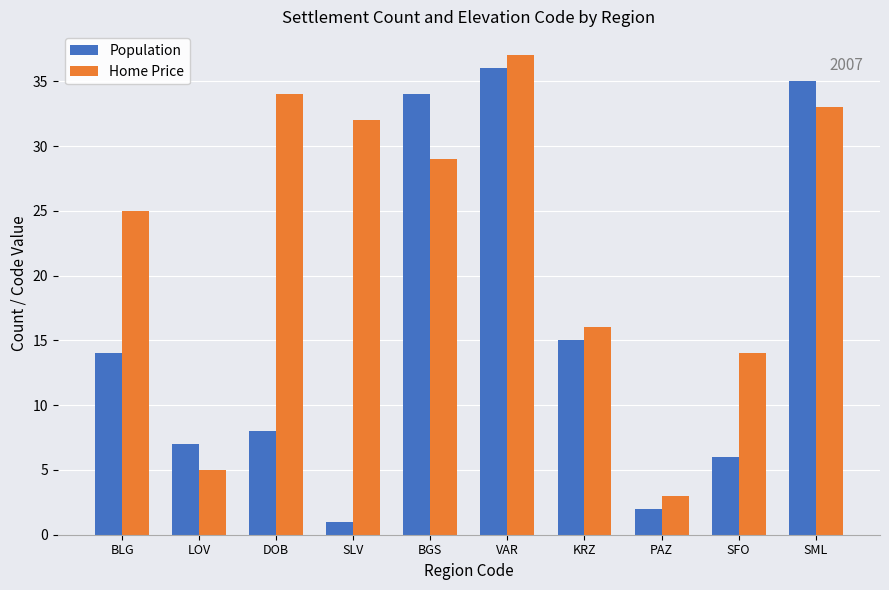

What value does the Home Price series have at SML, to the nearest 10?

30